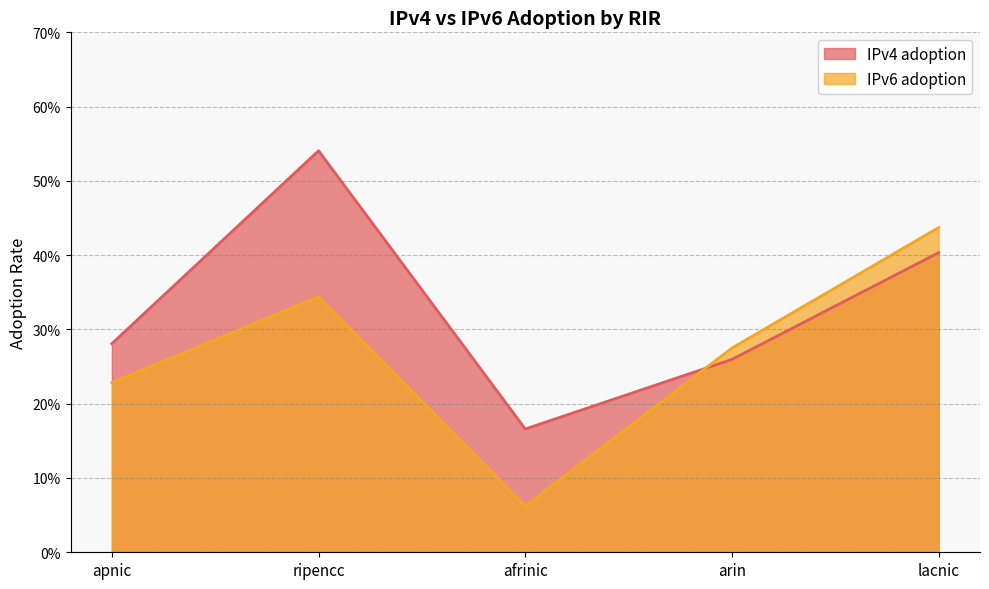

Rank the series by their average value, from lowest to highest.

IPv6 adoption, IPv4 adoption